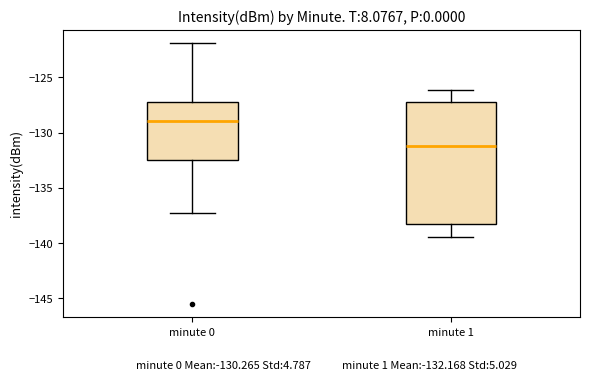

Where is the upper edge of the box for minute 1 on the y-axis? The values are not printed on the chart, so give them approximately, as read against the axis.

-127.0